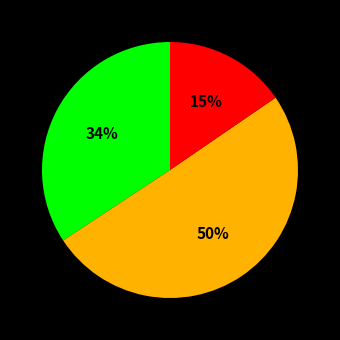

To the nearest percent, what is the average slice percentage?

33%